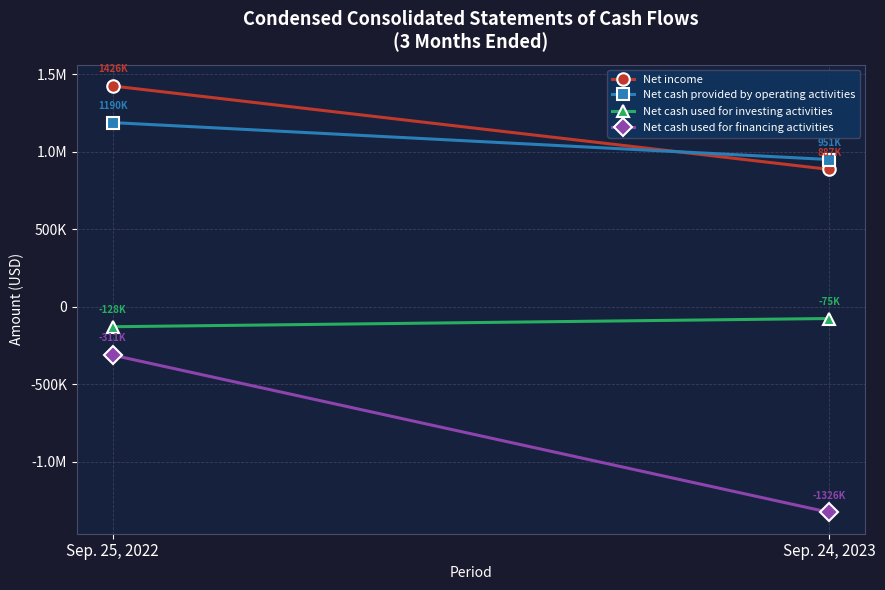

Between Sep. 25, 2022 and Sep. 24, 2023, which series saw the biggest shift?

Net cash used for financing activities